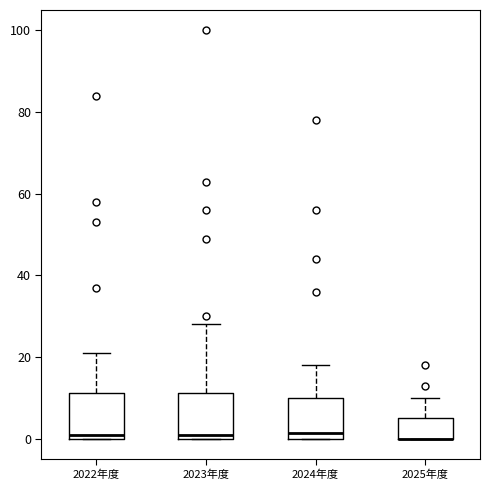

Reading left to right, transcribe this box plot: for each box, give where its median line is, the range the box spans, and where its two whiskers end, as read against the y-axis. The values are not printed on the chart, so give them approximately, as read against the axis.

2022年度: median 2, box 0 to 12, whiskers 0 to 22
2023年度: median 2, box 0 to 12, whiskers 0 to 28
2024年度: median 2, box 0 to 10, whiskers 0 to 18
2025年度: median 0 (drawn on the box's lower edge), box 0 to 6, whiskers 0 to 10